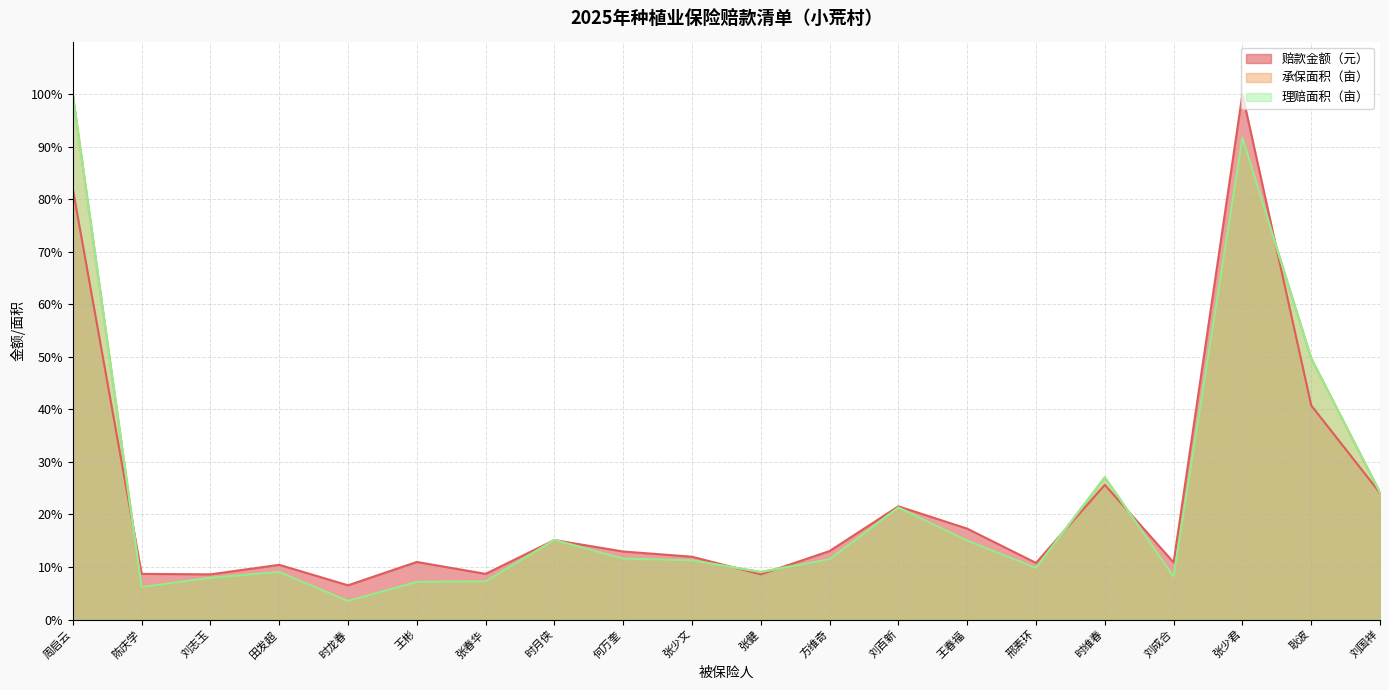

True or false: 理赔面积（亩） and 承保面积（亩） intersect in this chart.

False